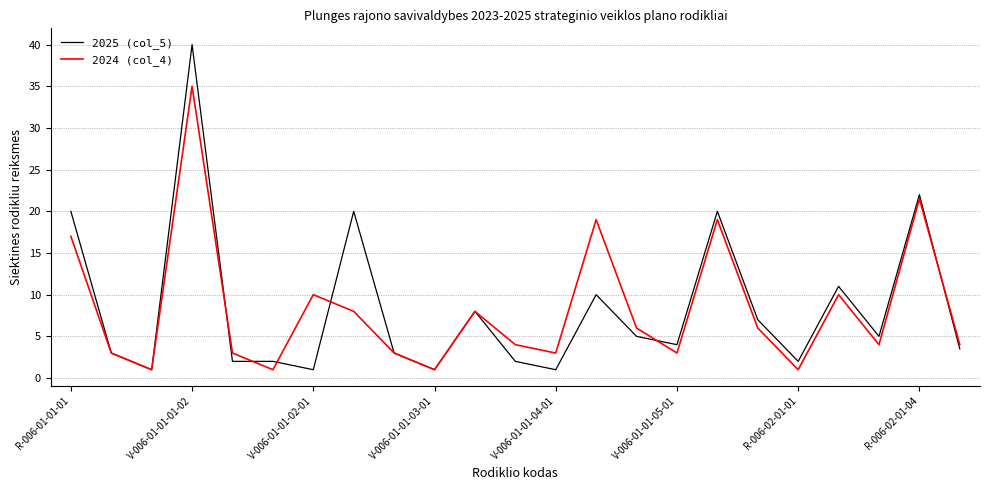

What is the lowest value of the 2024 (col_4) series?

1.0